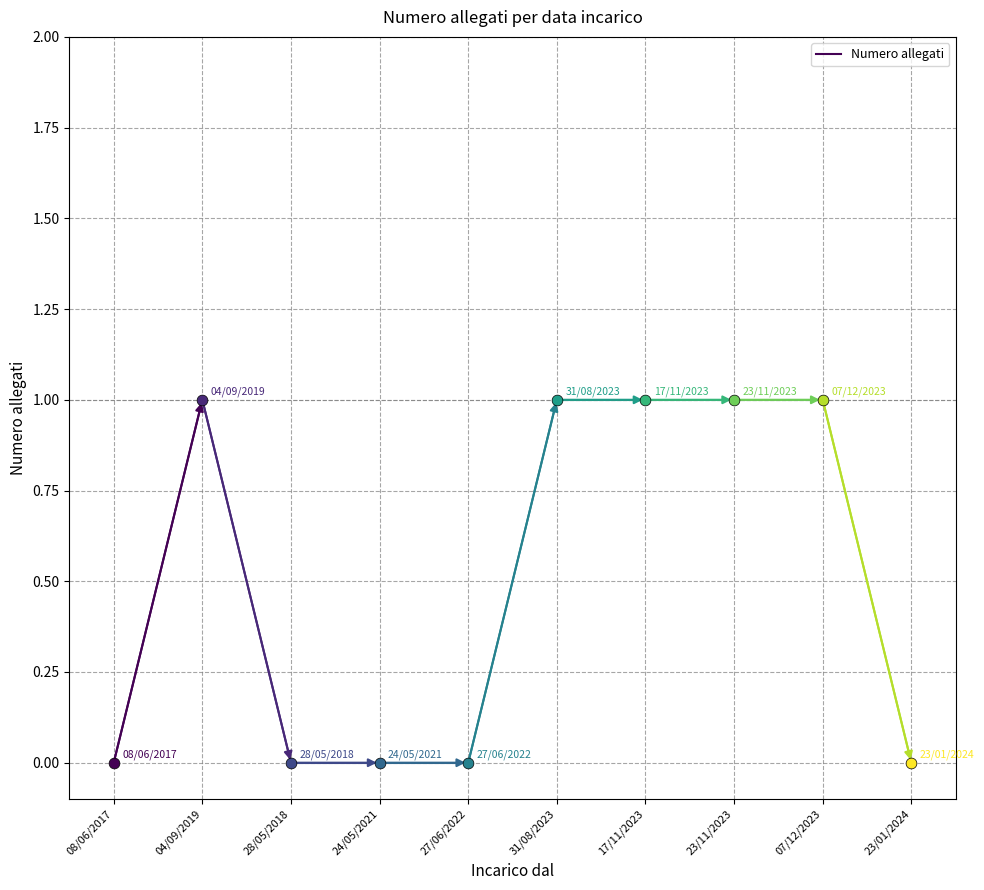

What is the change in value from 08/06/2017 to 04/09/2019?

+1